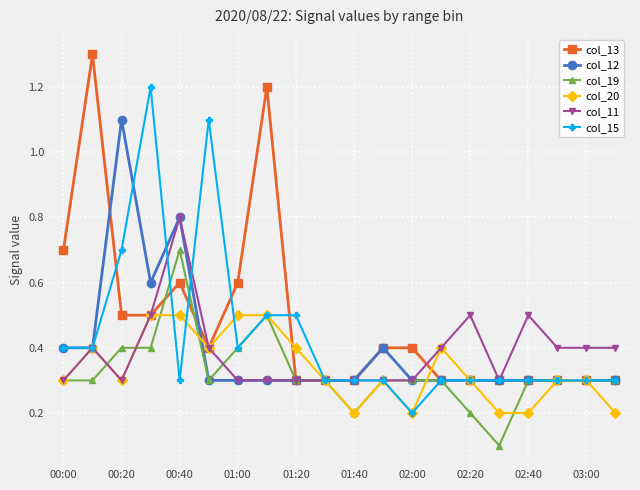

At how many categories does at least one series exceed 0?

20